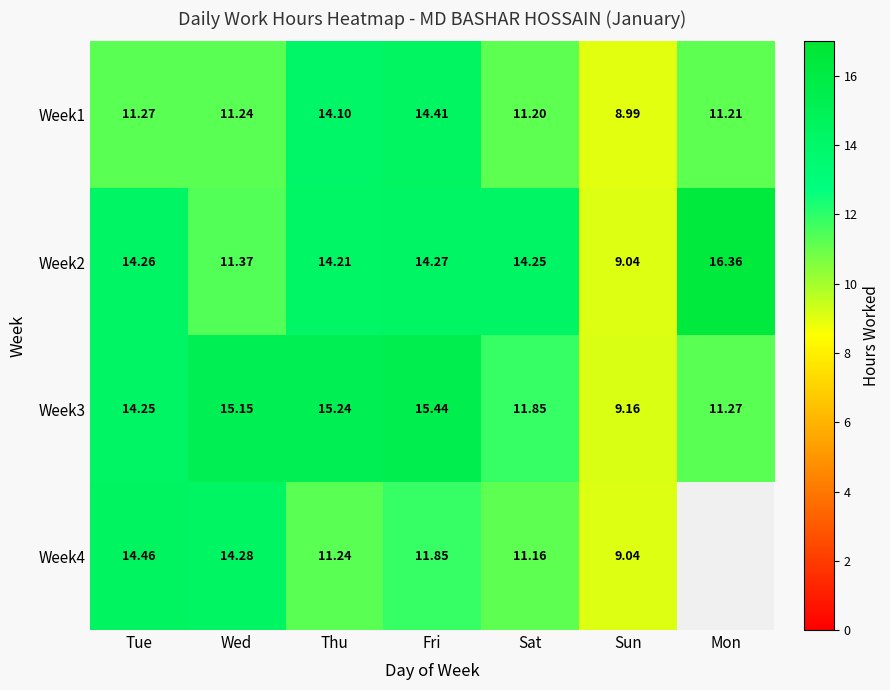

At how many categories does at least one series exceed 13?

6